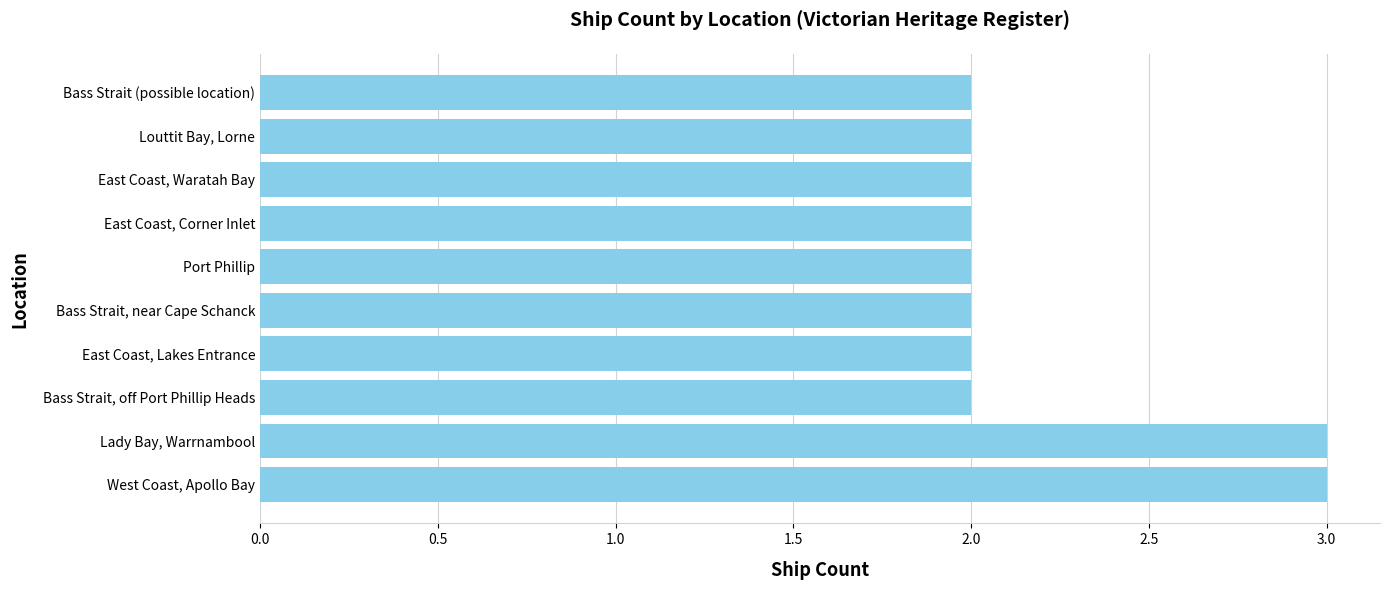

Count the number of categories in the chart.

10